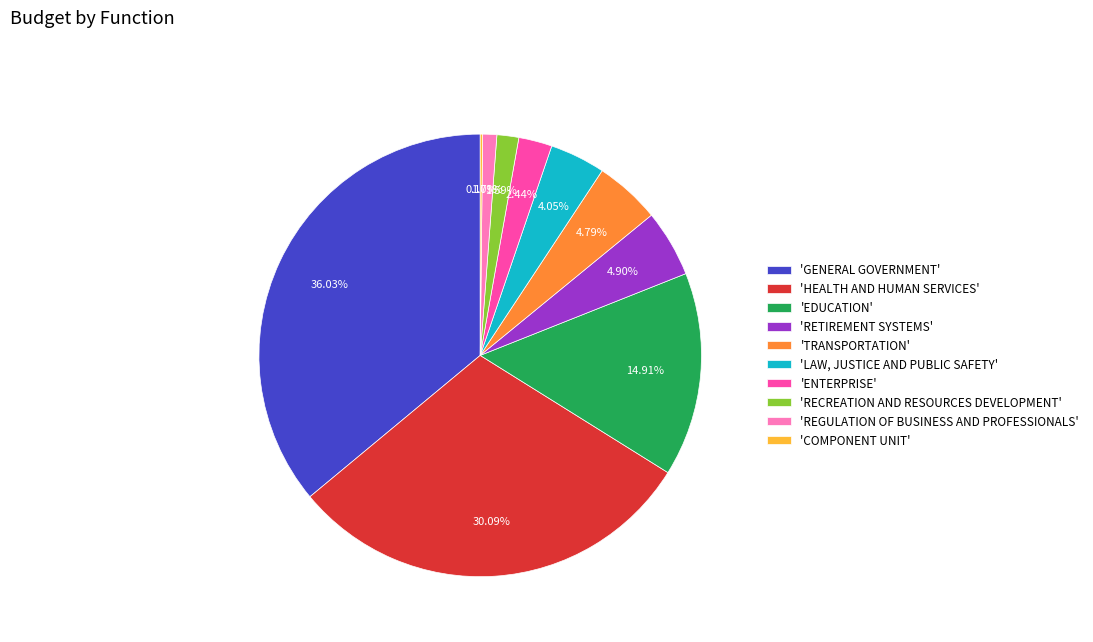

Which has a higher value, 'REGULATION OF BUSINESS AND PROFESSIONALS' or 'GENERAL GOVERNMENT'?

'GENERAL GOVERNMENT'